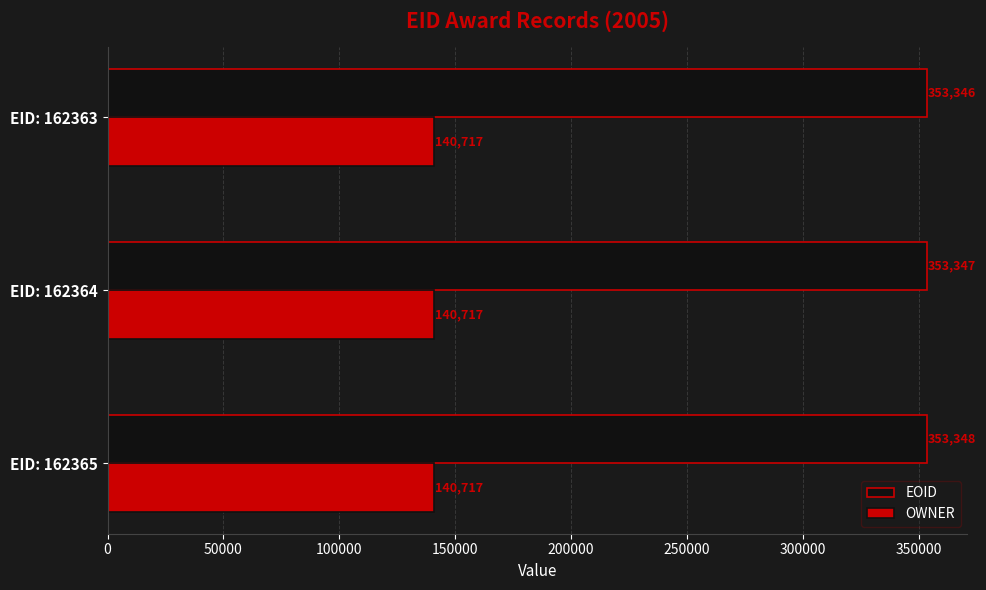

Count the EOID values in the range 353346 to 353348.

3